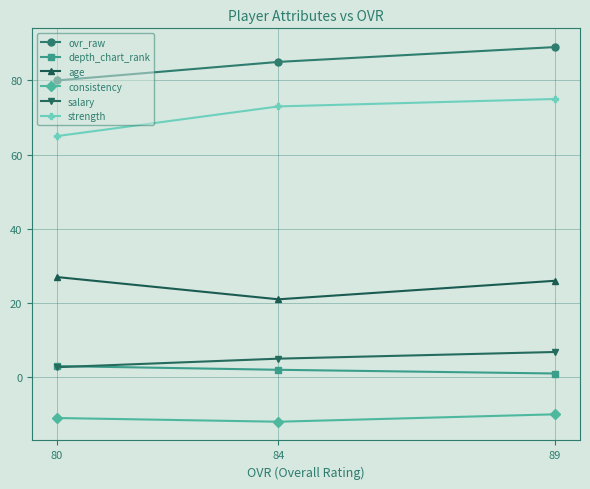

Which category has the highest value in the strength series?

89